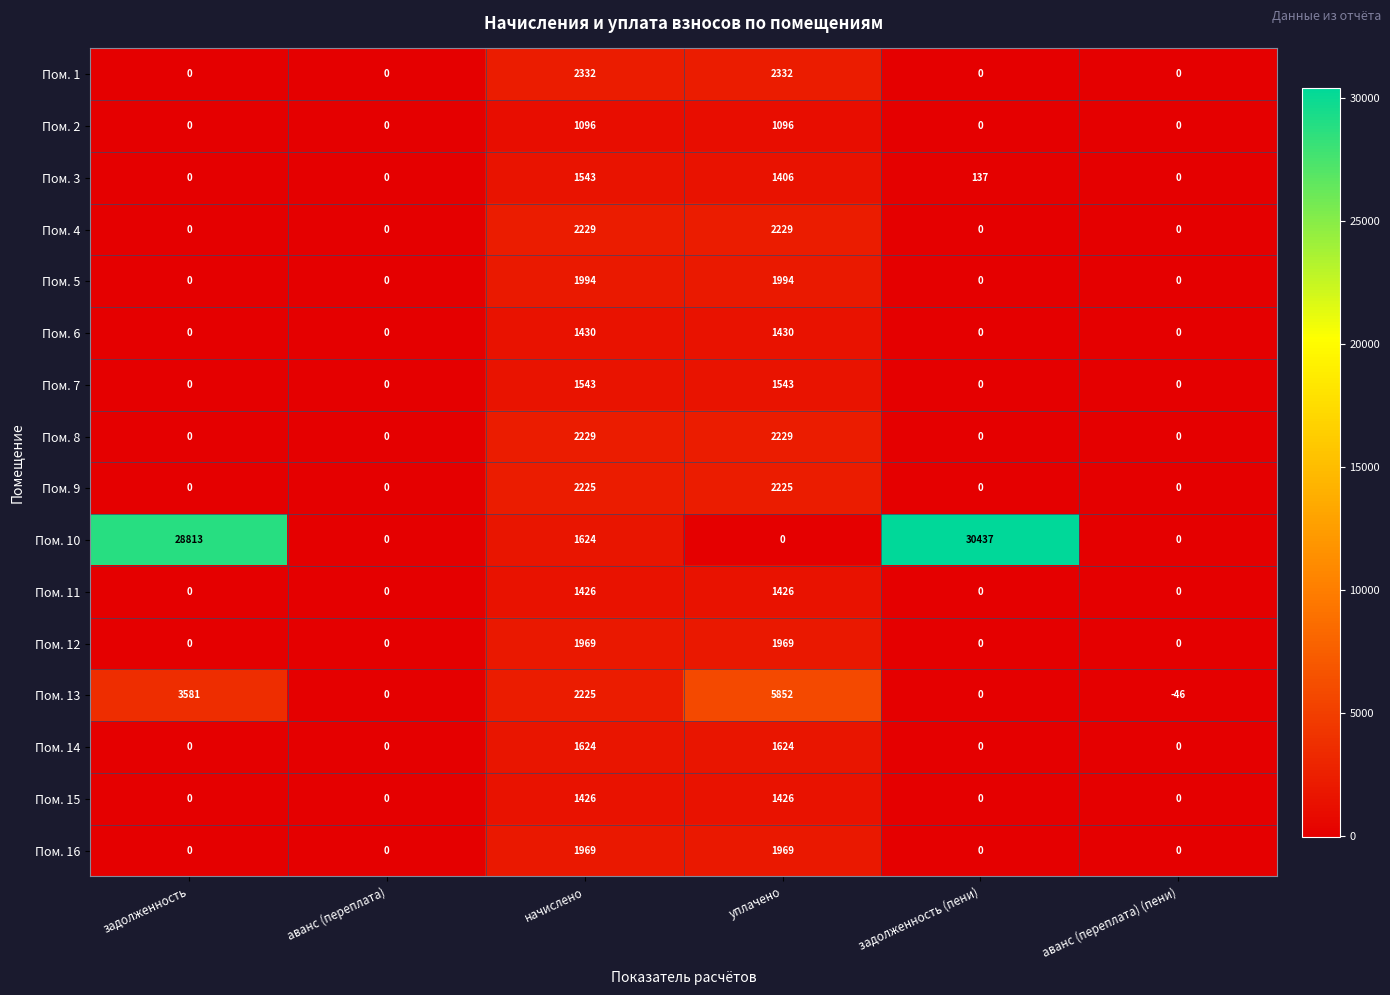

The Пом. 2 series shows 0 at задолженность (пени). True or false?

True